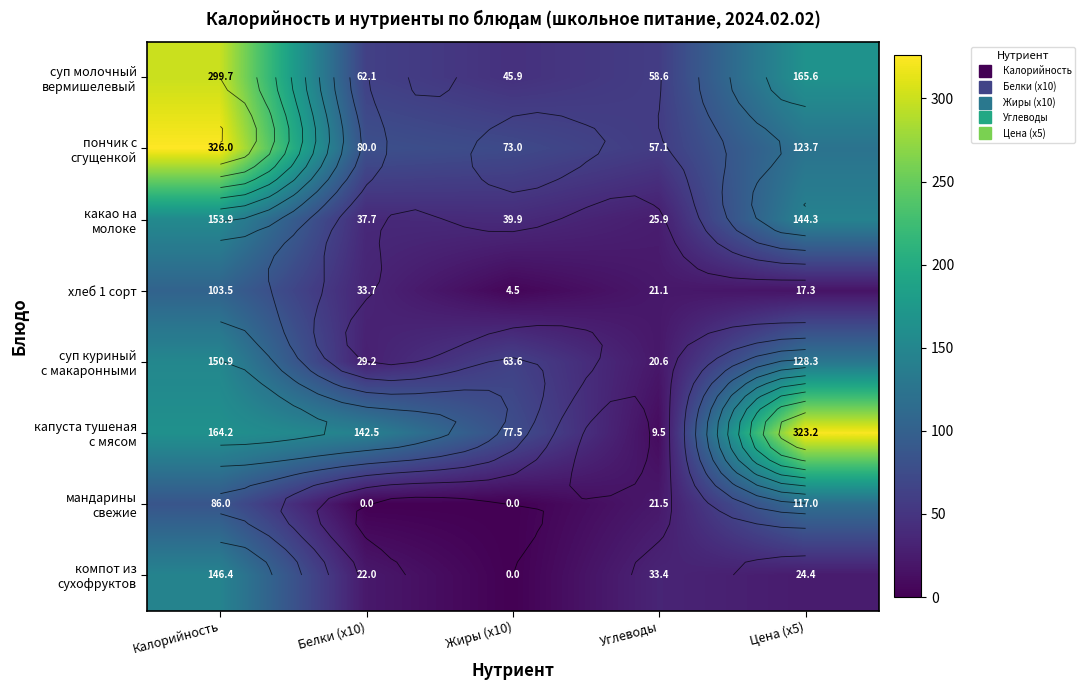

Rank the categories by хлеб 1 сорт value from highest to lowest.

Калорийность, Белки (x10), Углеводы, Цена (x5), Жиры (x10)